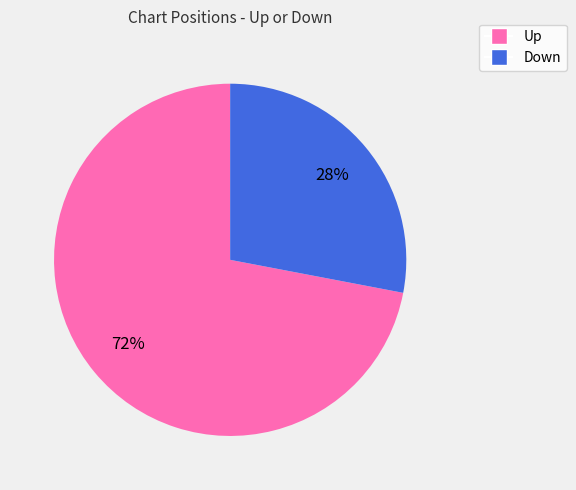

To the nearest percent, what is the difference between the largest and smallest slice percentages?

44%